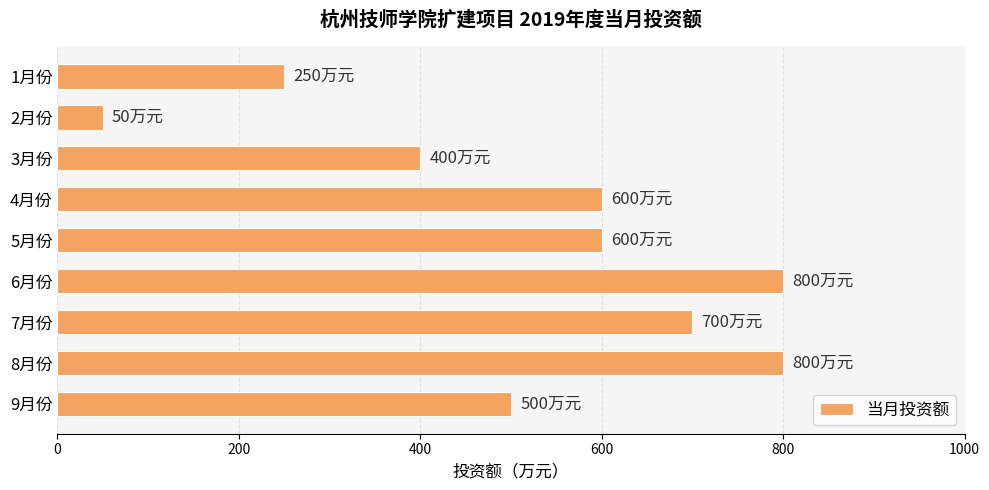

Count the values in the range 400 to 700.

5